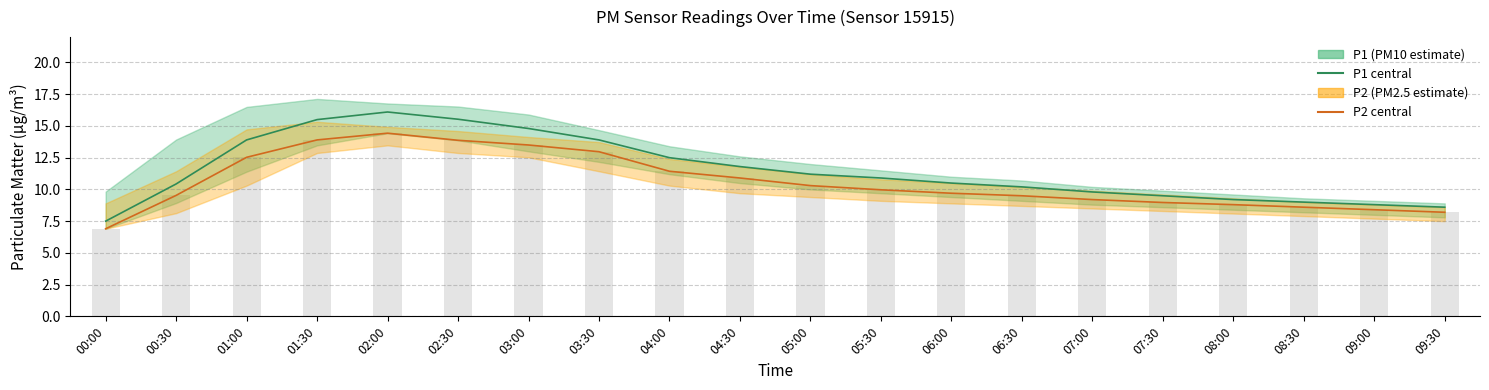

What is the lowest value of the P1 series?

7.5